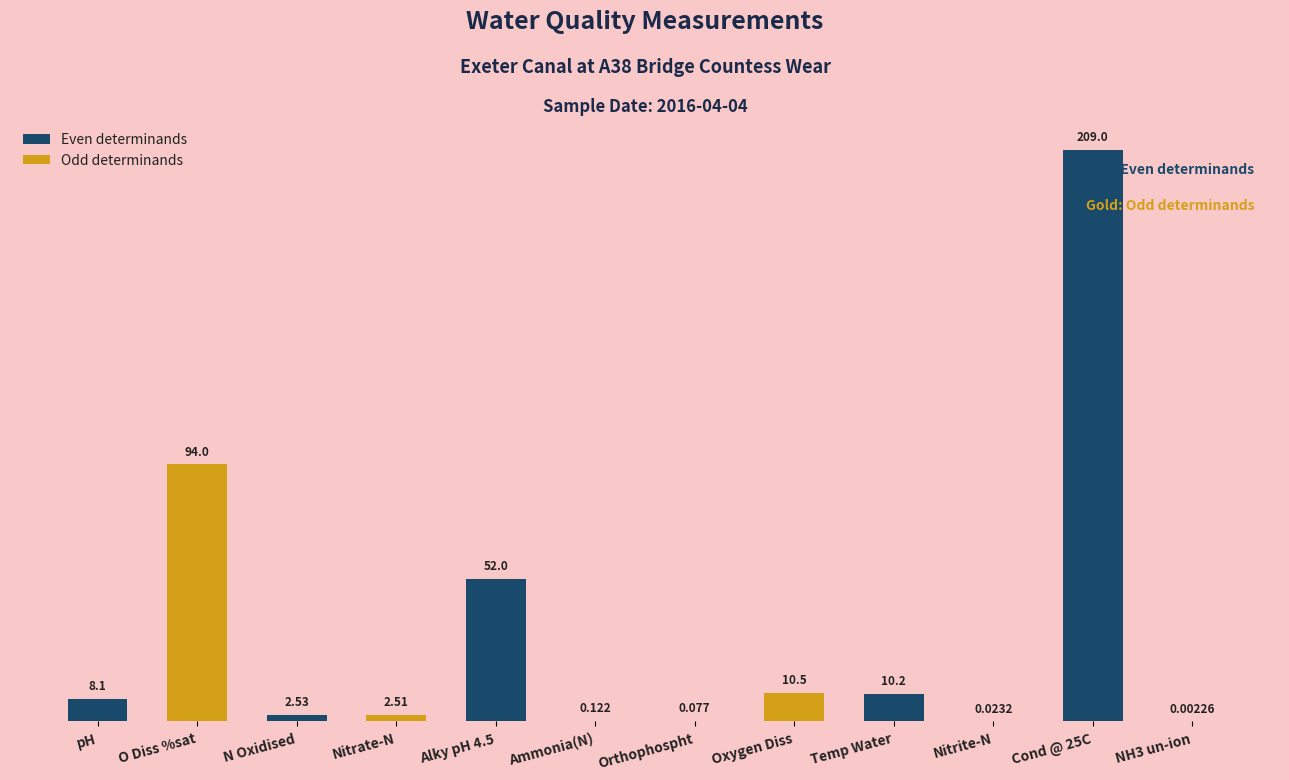

At which label does the data first exceed 8?

pH